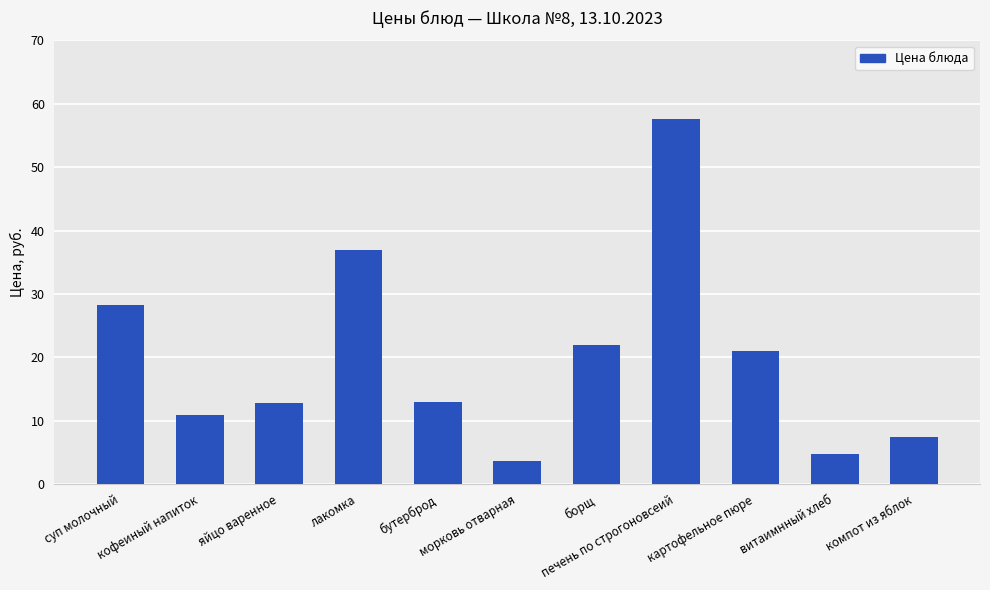

What is the minimum value shown in the chart?

3.7